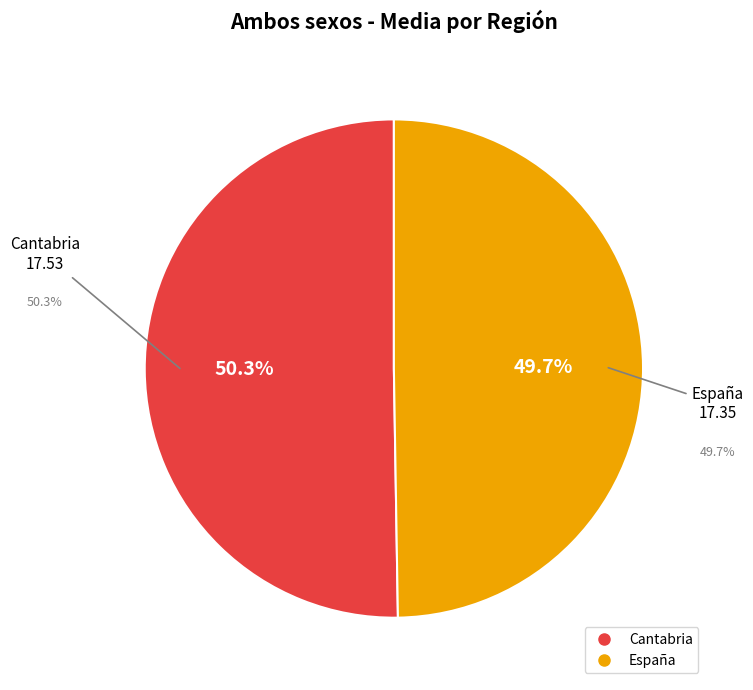

What is the total percentage of España and Cantabria?

100.0%